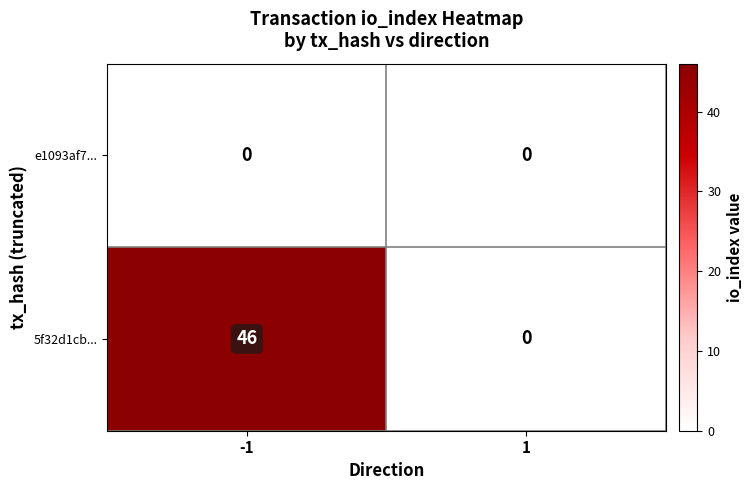

What is the difference between the highest and lowest values at -1?

46